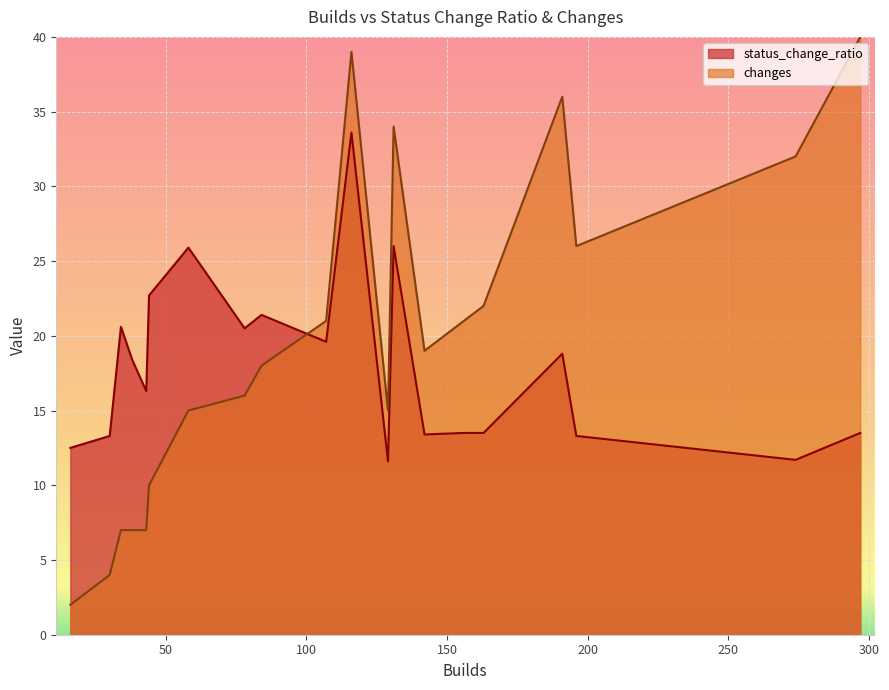

What is the difference between the second highest and minimum values in the status_change_ratio series?

14.4